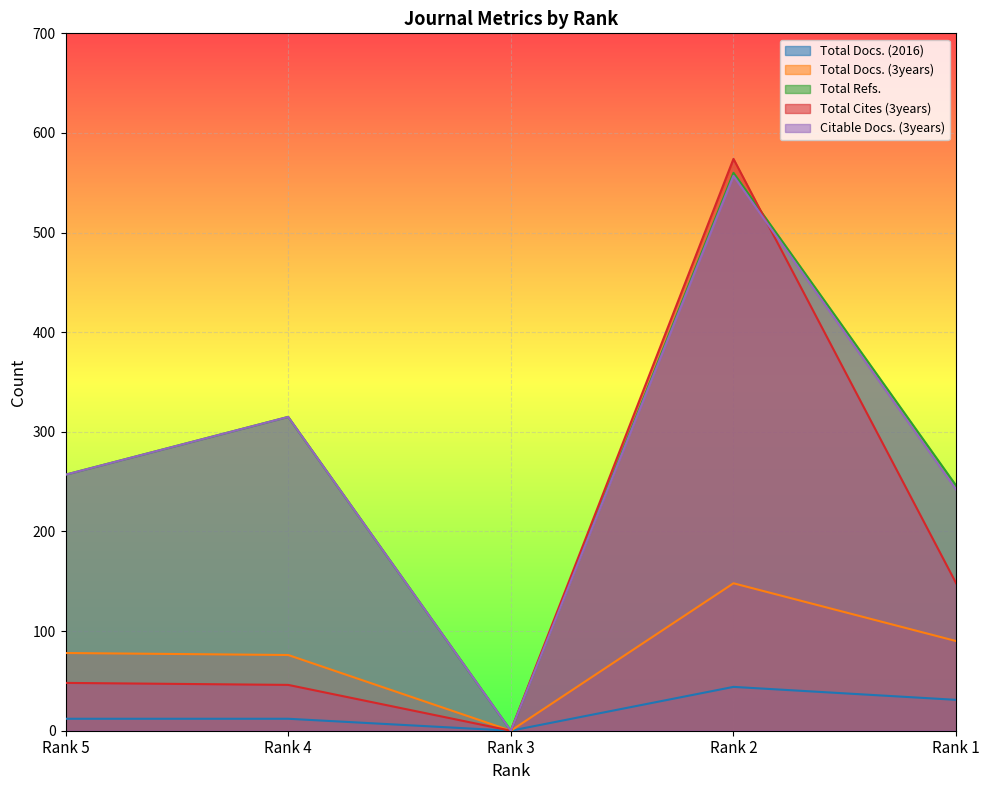

Which label corresponds to the largest value in the chart?

Rank 2